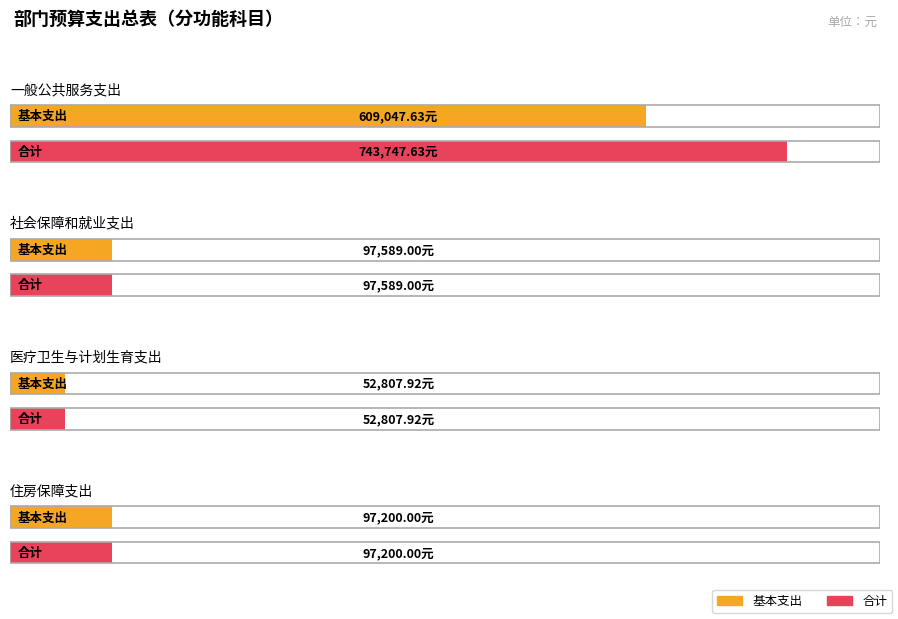

Which series changed the most between 一般公共服务支出 and 住房保障支出?

合计